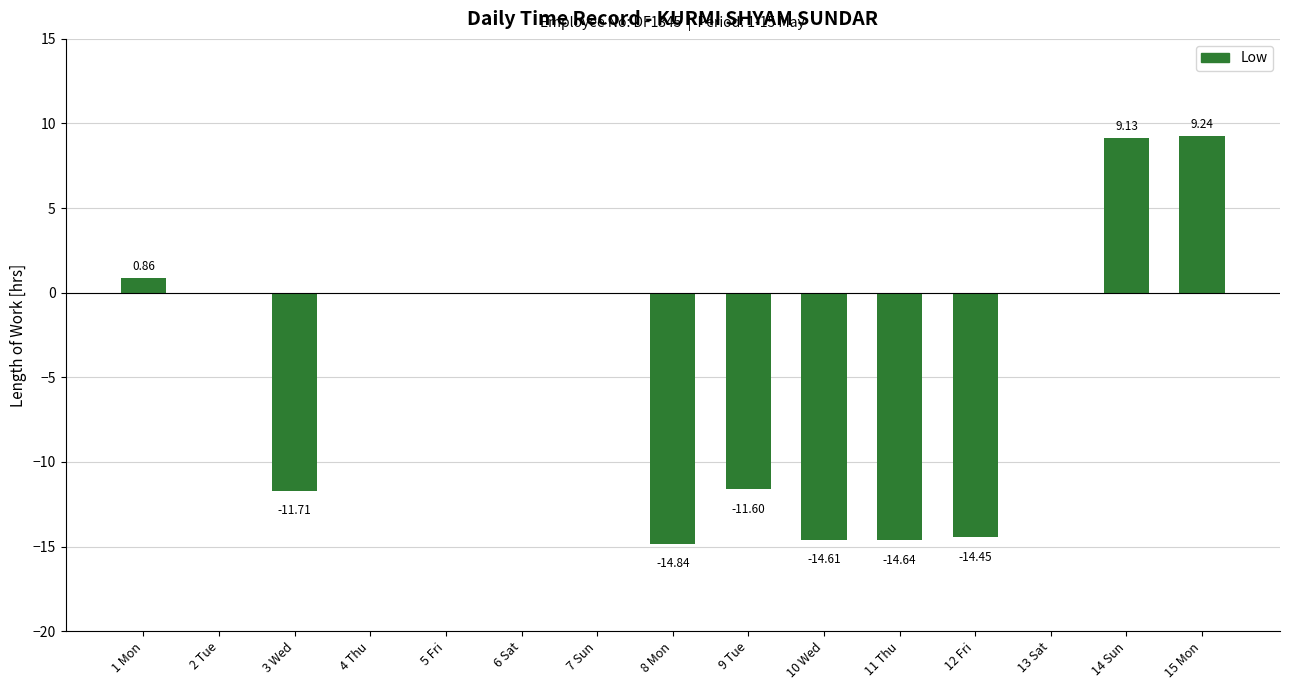

What is the change in value from 12 Fri to 15 Mon?

+23.7